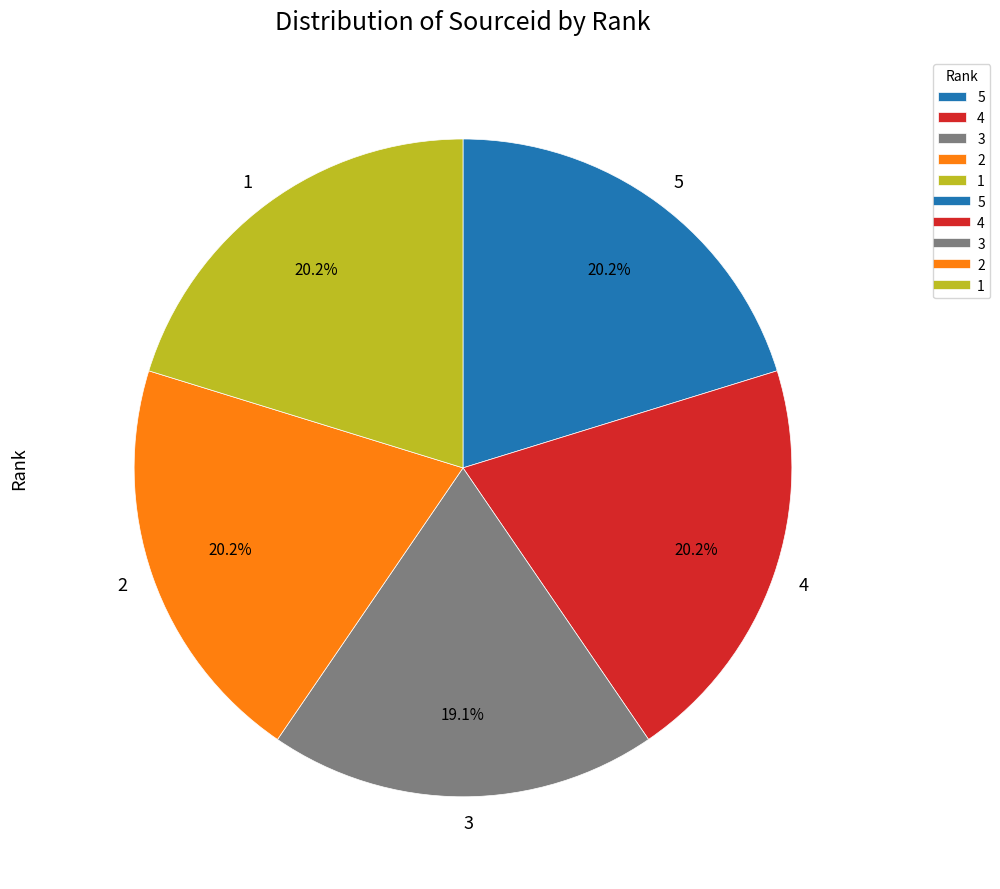

What percentage is the 2 slice, to the nearest percent?

20%